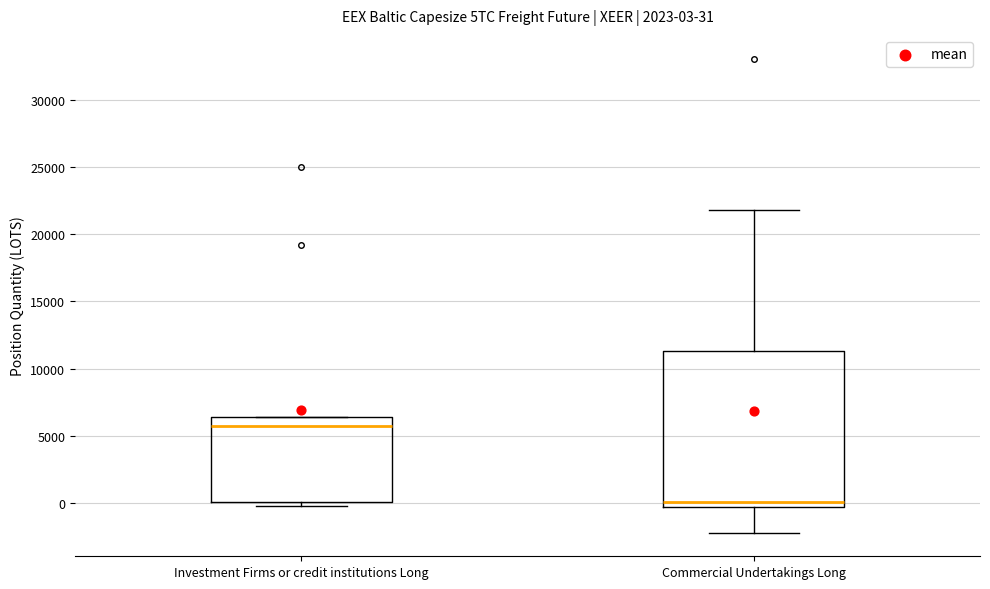

Which box is the tallest, from its lower edge to its upper edge?

Commercial Undertakings Long